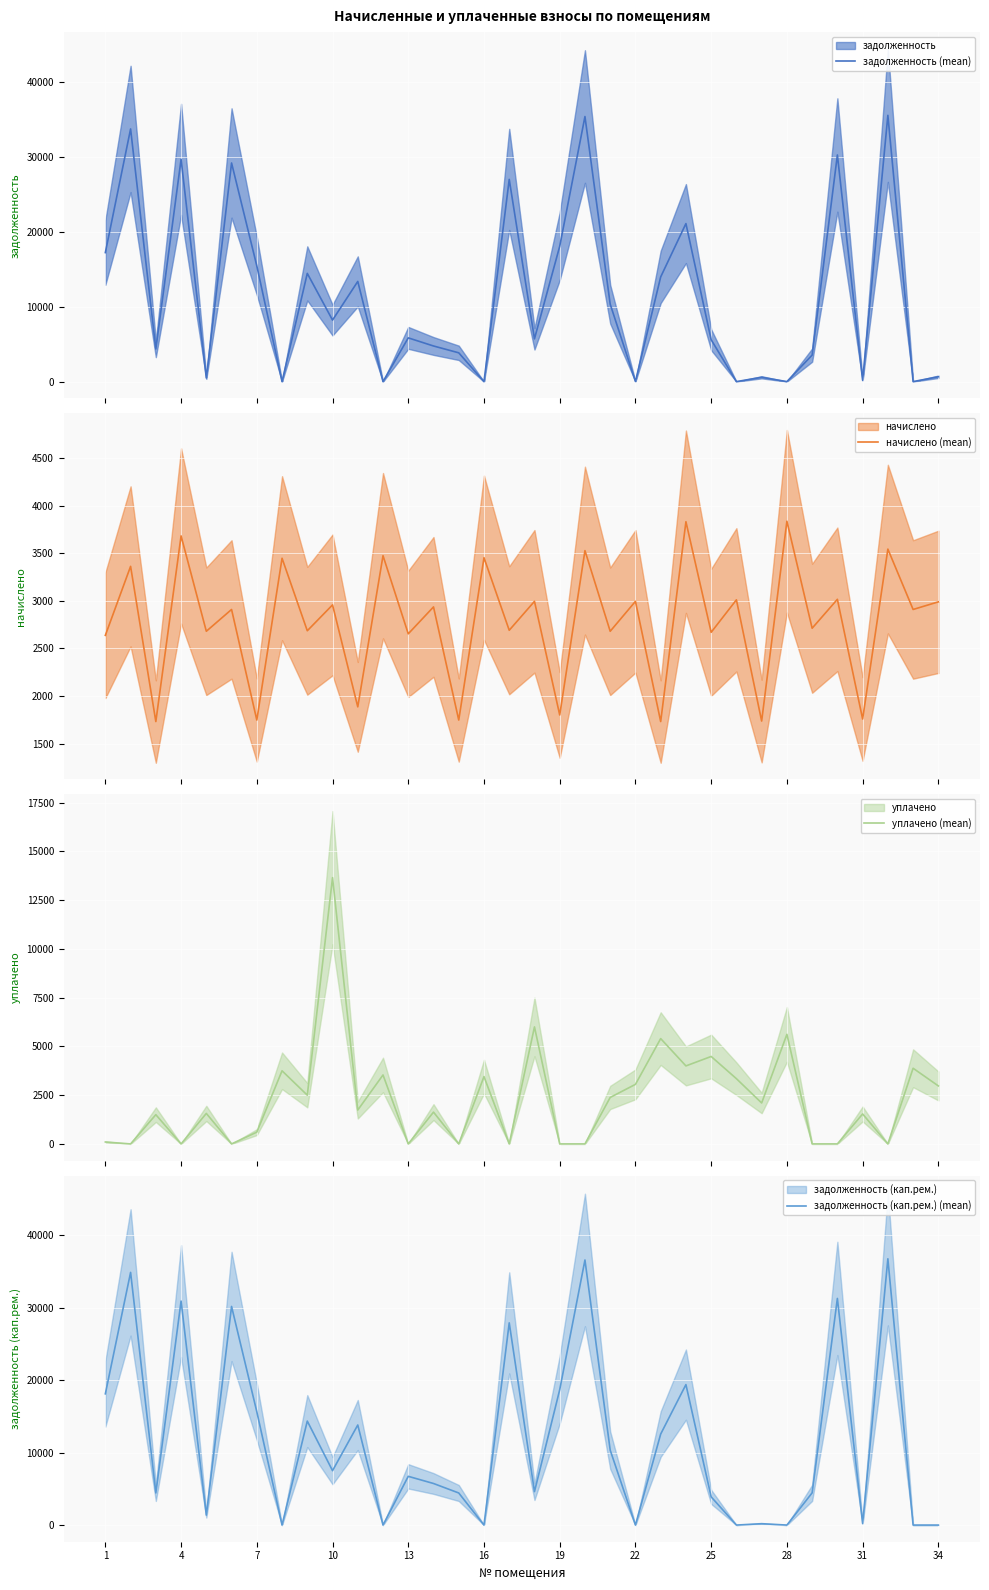

Read the задолженность (кап.рем.) (mean) value at 28.

0.0